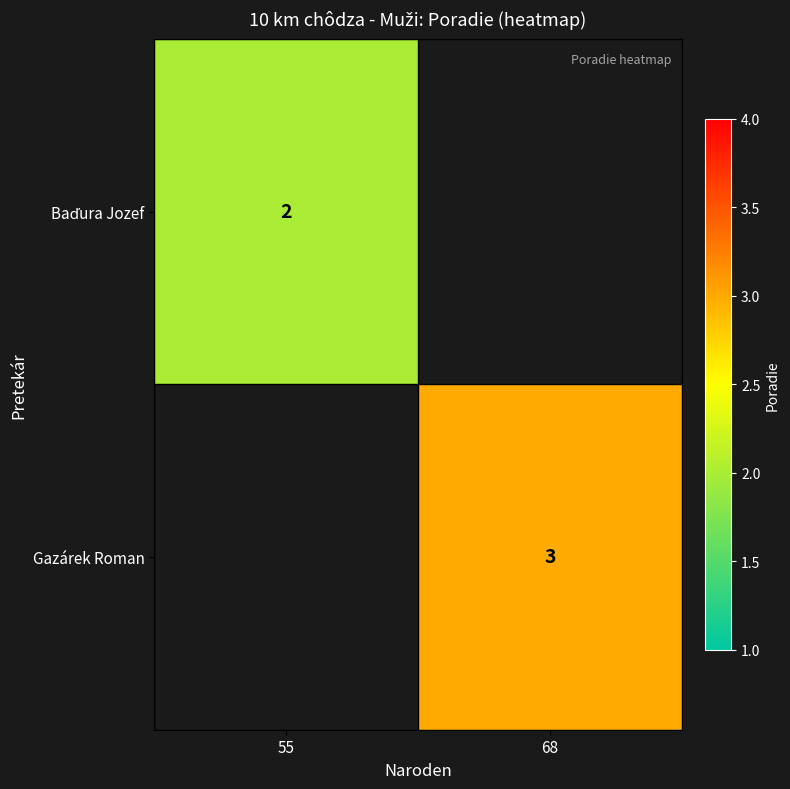

Is it true that Gazárek Roman equals 3 at 68?

True